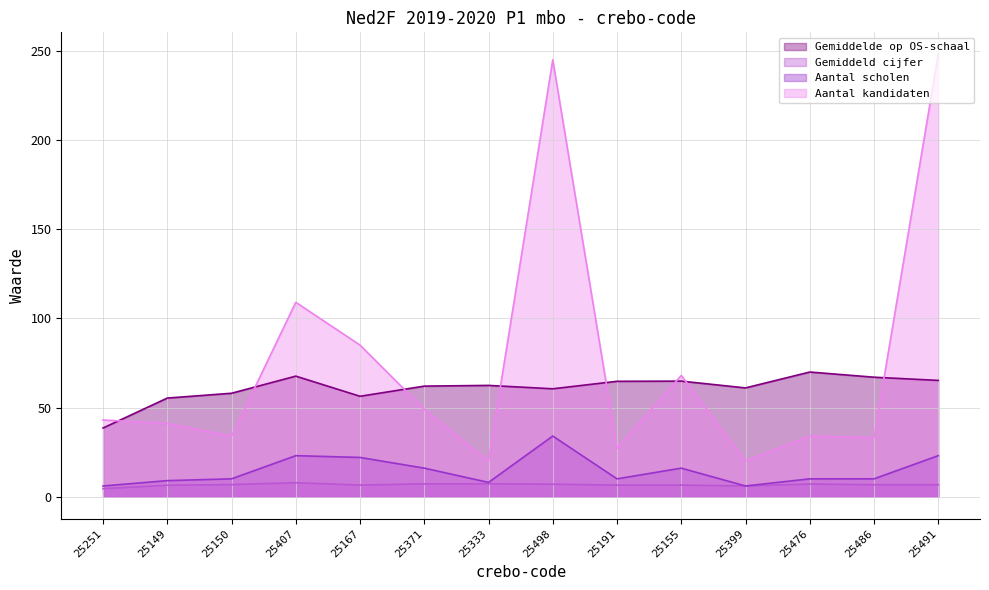

What is the label of the 11th point from the left?

25399